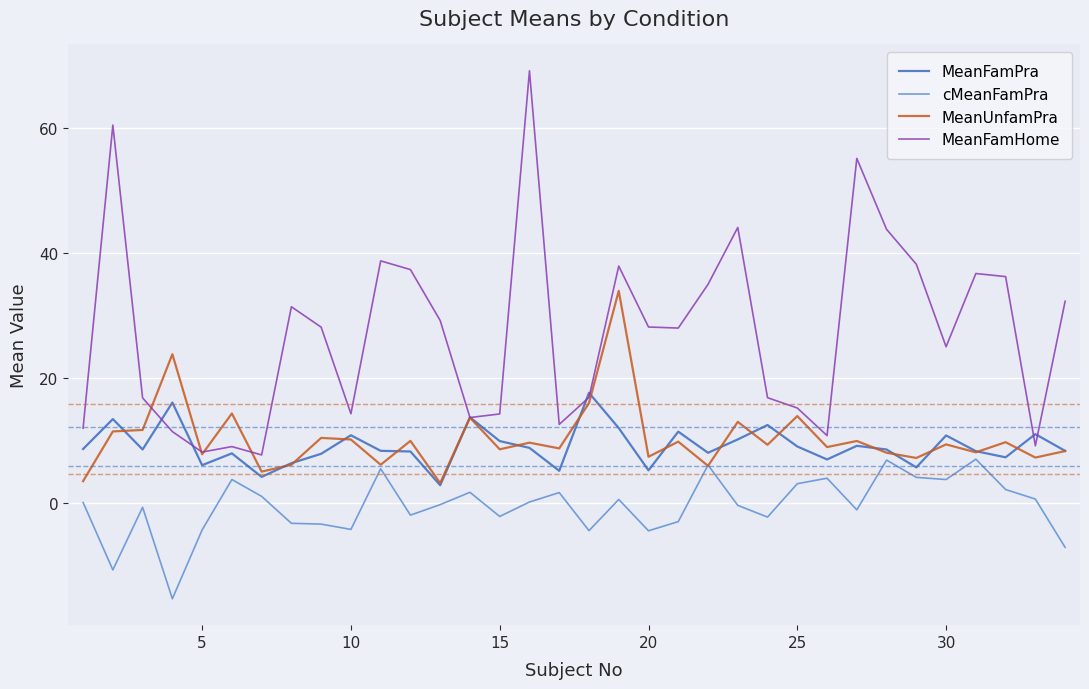

Which series has the largest total across all categories?

MeanFamHome